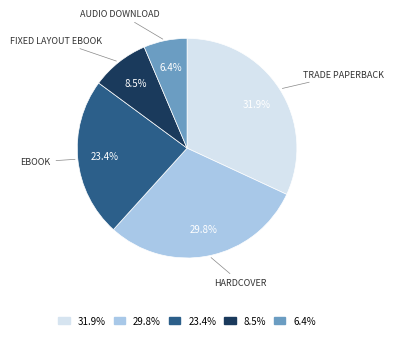

How many slices are in this pie chart?

5